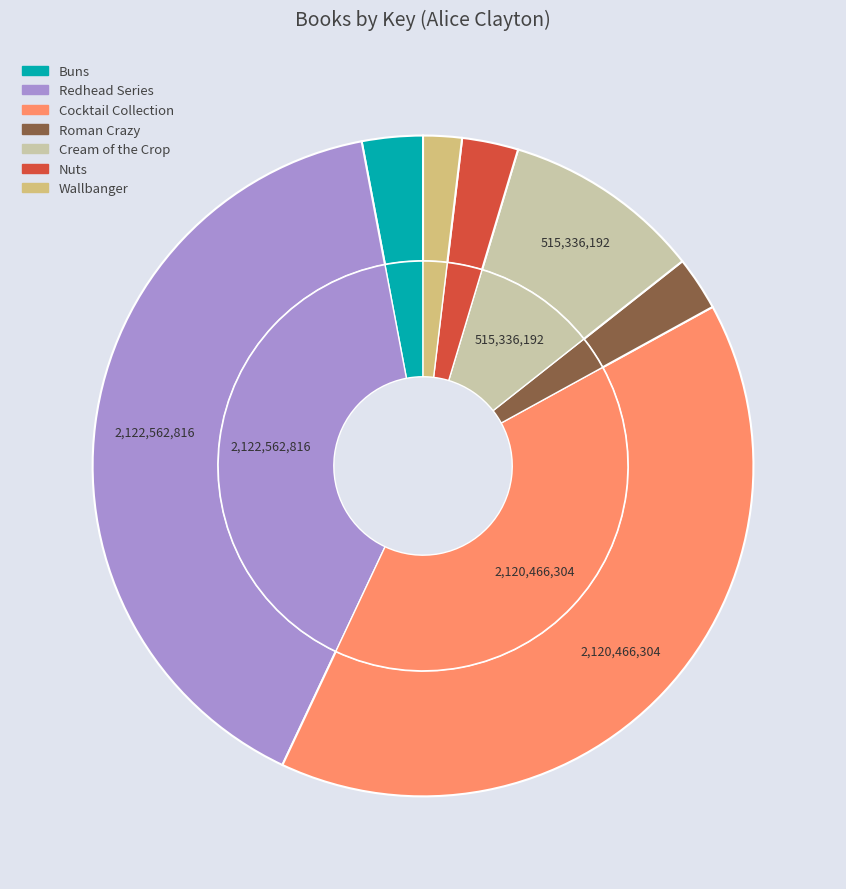

To the nearest percent, what is the difference between the Redhead Series and Roman Crazy slice percentages?

37%